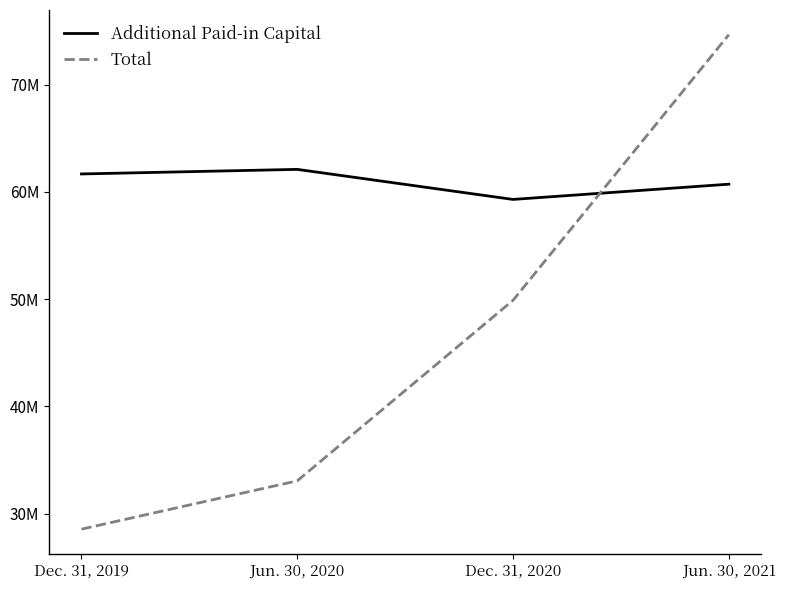

Reading left to right, what are all the values shown in this chart?

Additional Paid-in Capital: Dec. 31, 2019=61660744	Jun. 30, 2020=62087831	Dec. 31, 2020=59285401	Jun. 30, 2021=60706417
Total: Dec. 31, 2019=28542455	Jun. 30, 2020=33048428	Dec. 31, 2020=49880125	Jun. 30, 2021=74642230